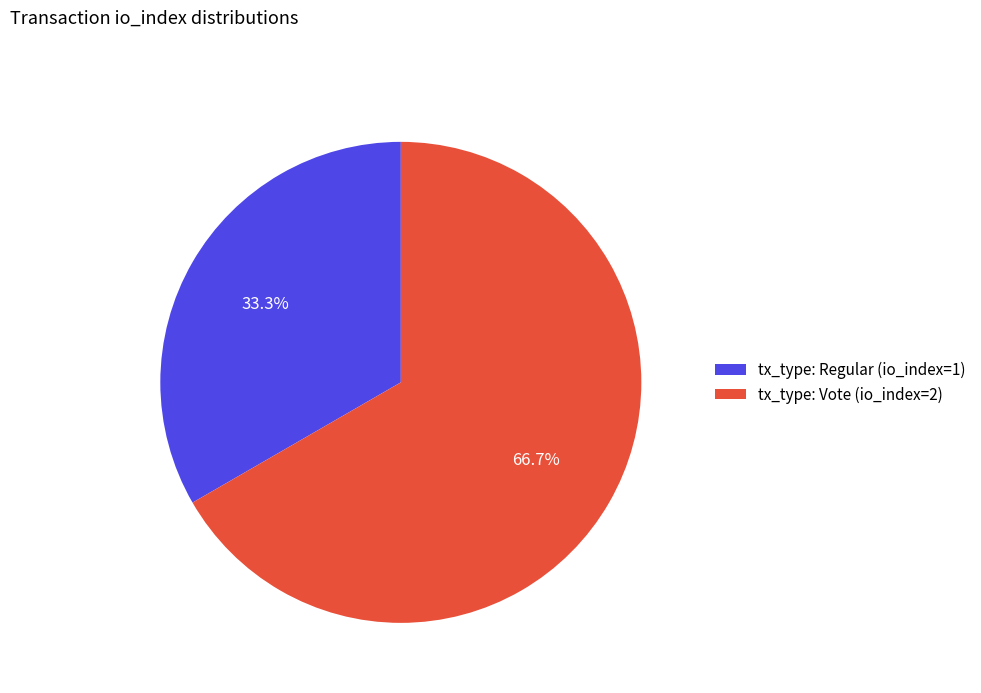

Approximately how many times larger is the value at tx_type: Vote (io_index=2) compared to tx_type: Regular (io_index=1)?

2.0